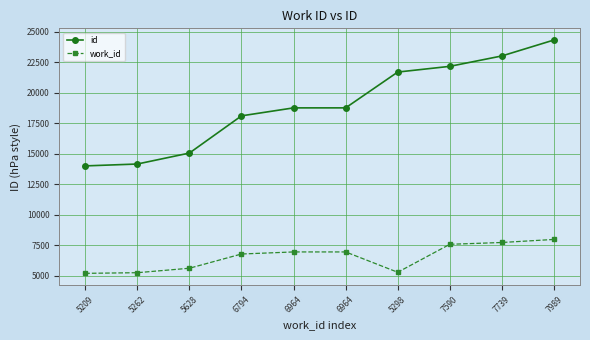

Count the number of data series in this chart.

2